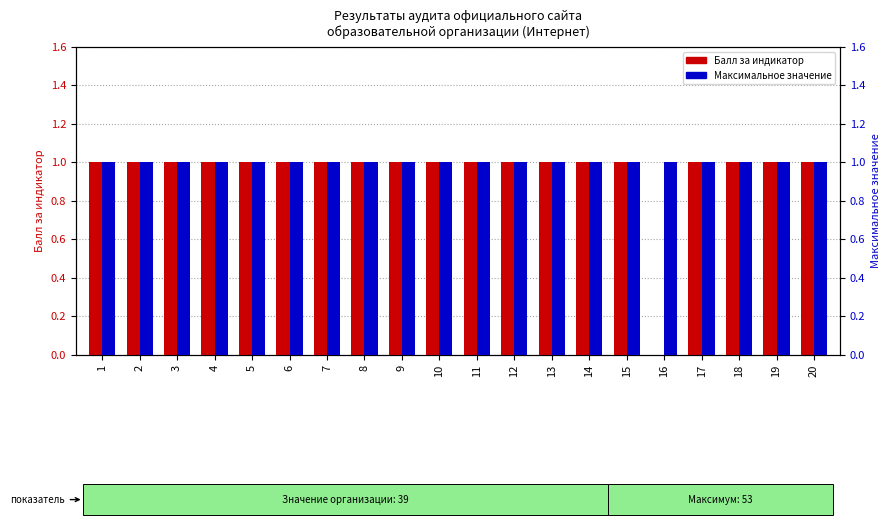

At how many categories does at least one series exceed 0?

20